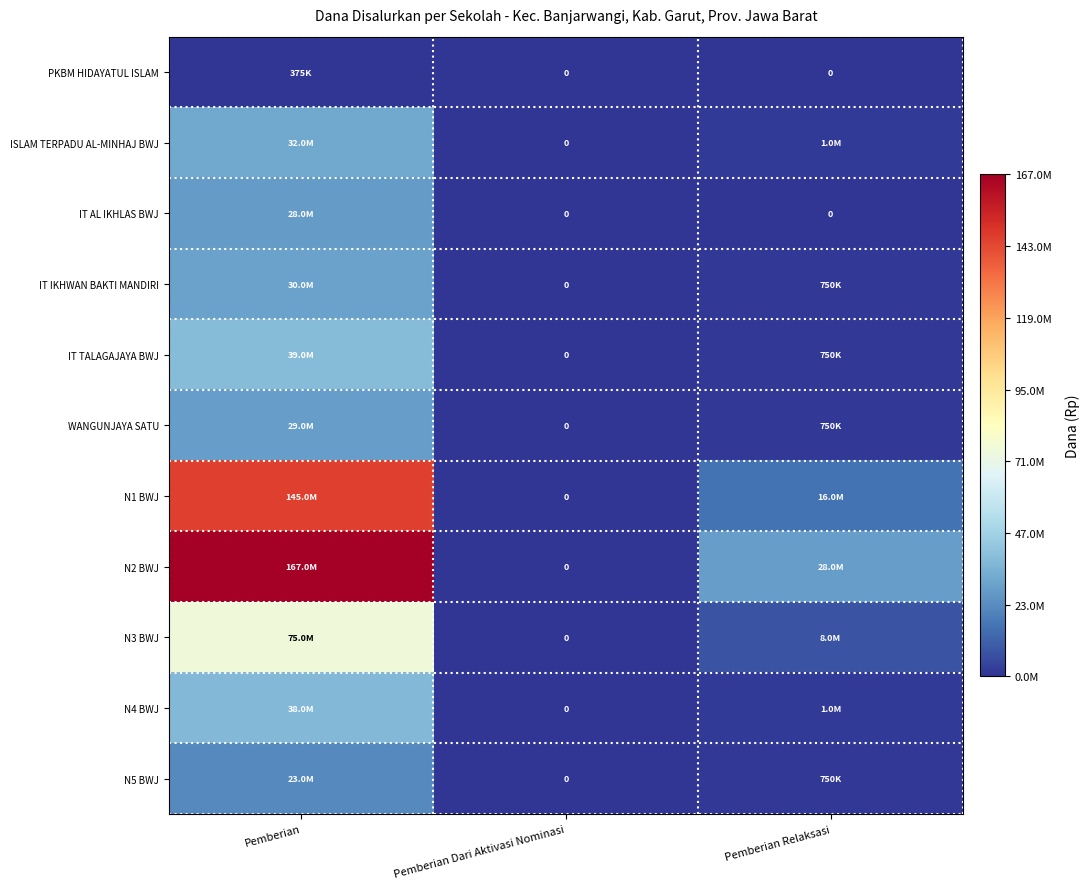

List the series in order of their peak value, highest first.

N2 BWJ, N1 BWJ, N3 BWJ, IT TALAGAJAYA BWJ, N4 BWJ, ISLAM TERPADU AL-MINHAJ BWJ, IT IKHWAN BAKTI MANDIRI, WANGUNJAYA SATU, IT AL IKHLAS BWJ, N5 BWJ, PKBM HIDAYATUL ISLAM